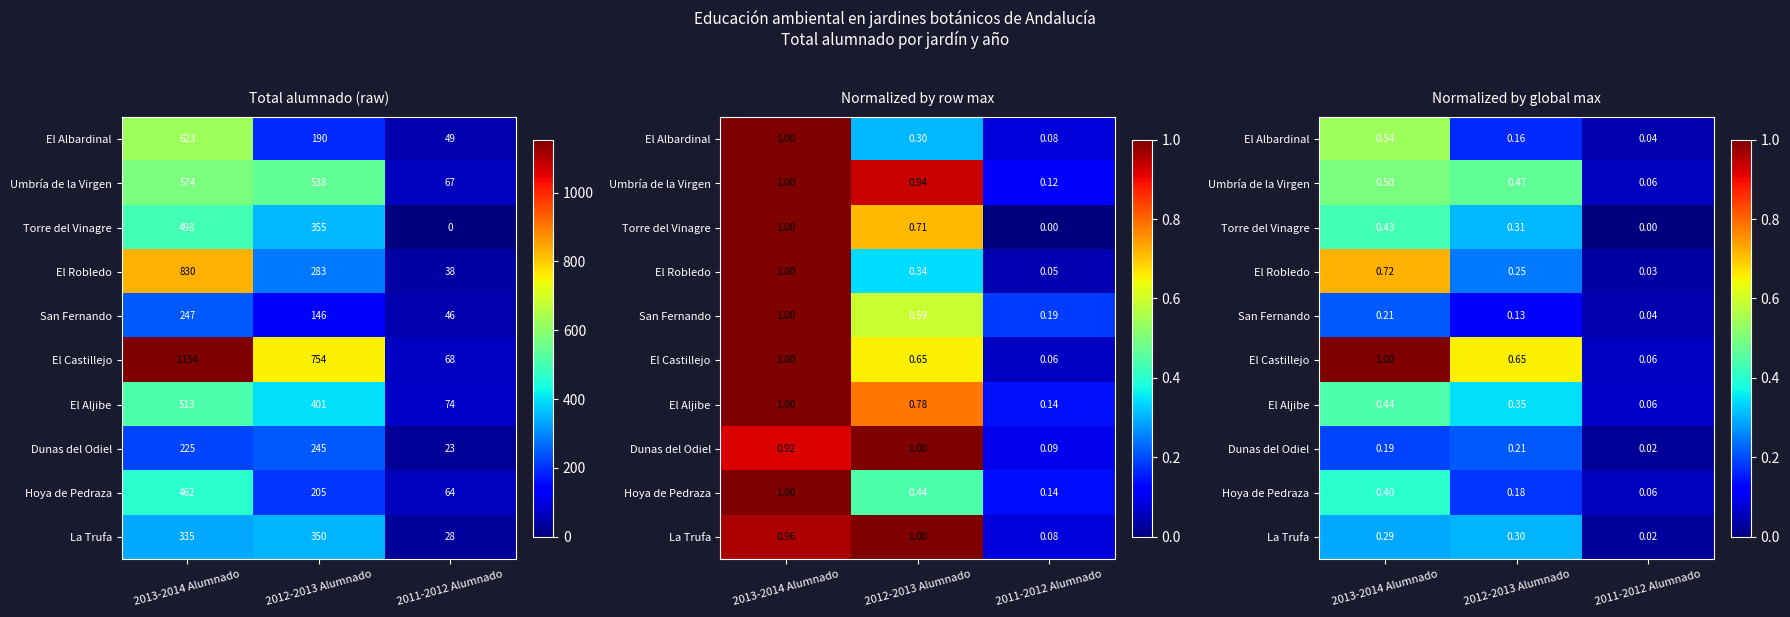

Which series has the largest total across all categories?

El Castillejo